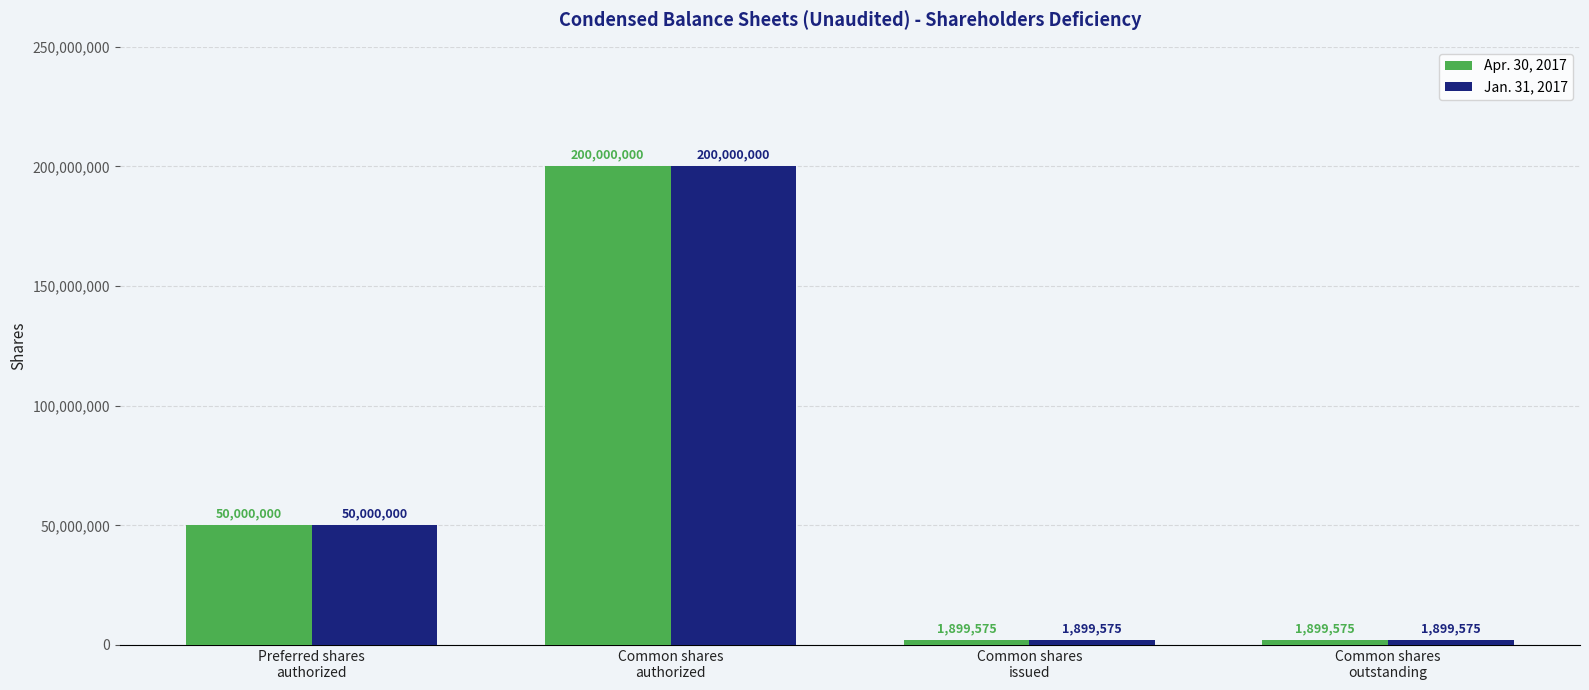

How many values in the Apr. 30, 2017 series are below 50000000?

2